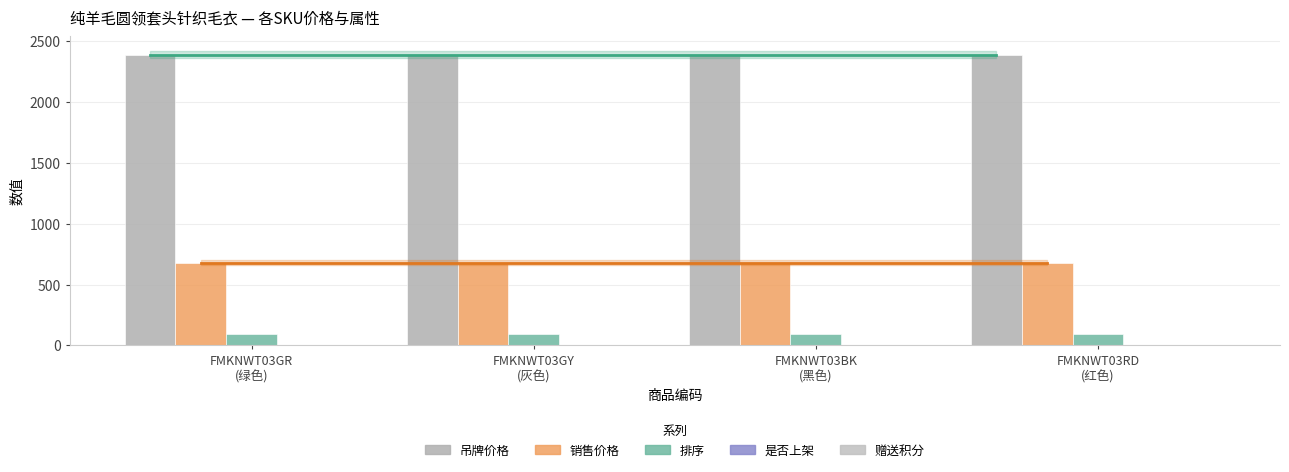

How many groups of bars are there?

4